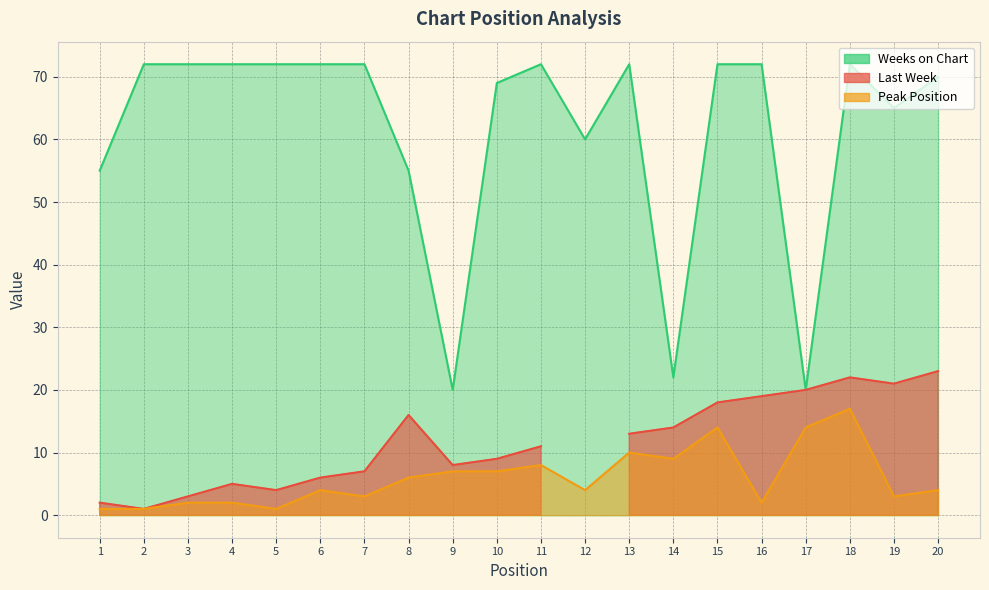

Which has a higher value, 14 or 10?

14